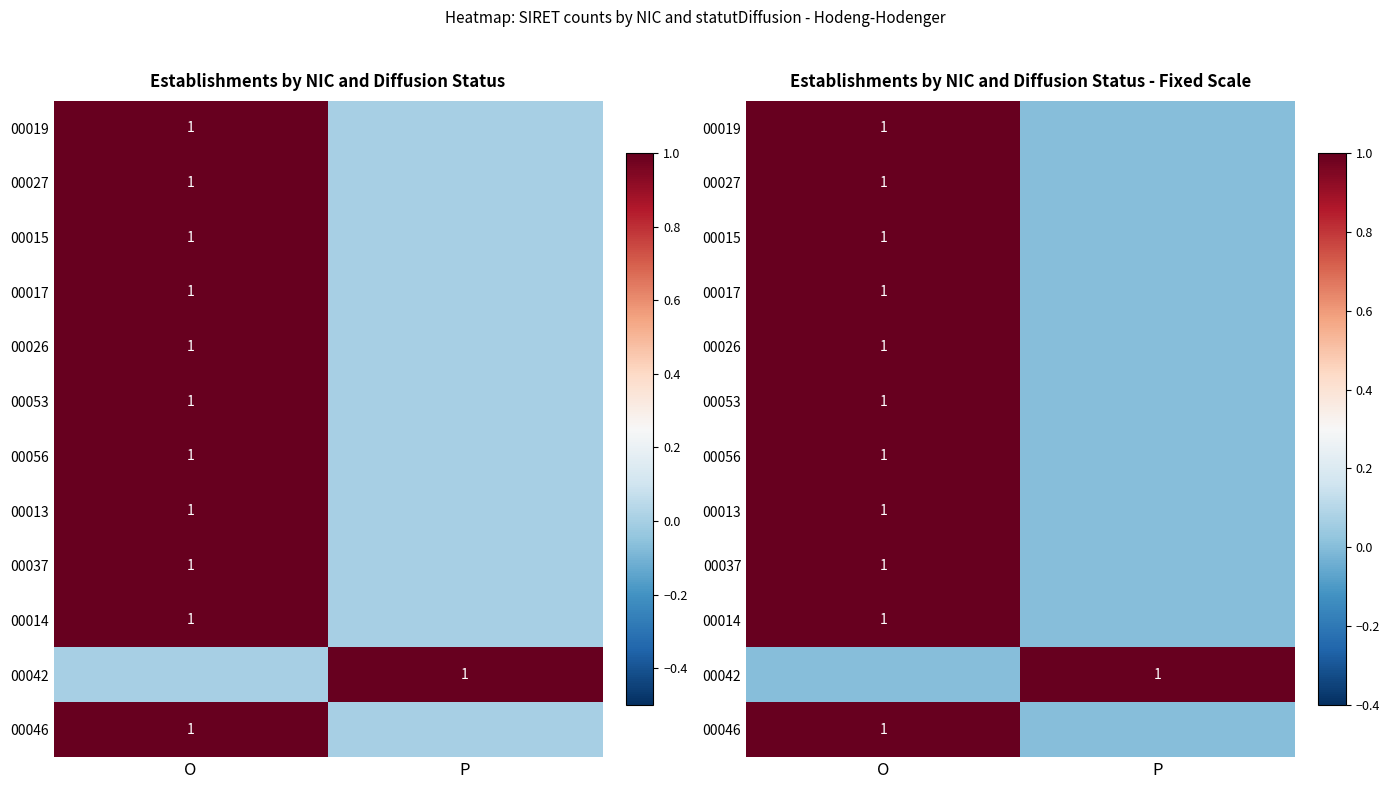

The value of 00019 at P is 0. True or false?

True